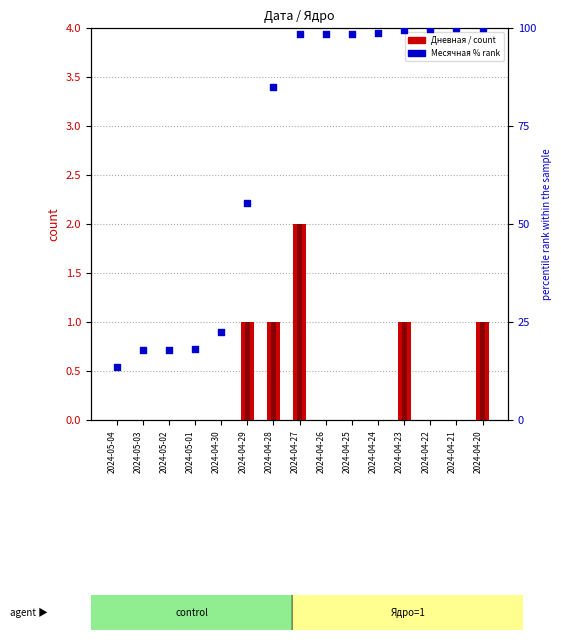

What are all the series names shown in the legend?

Дневная, Новые, Месячная %